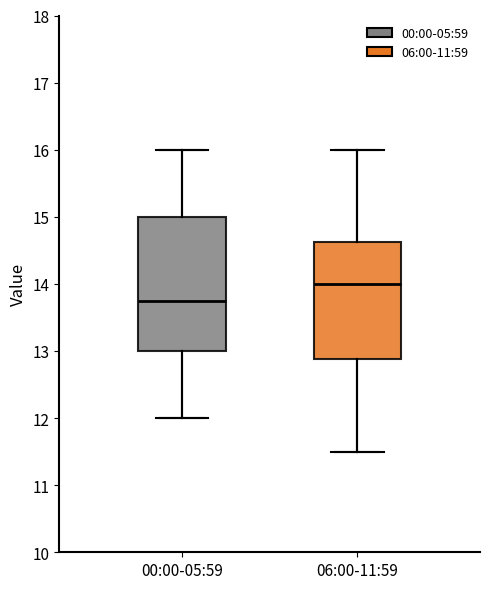

Reading left to right, read every box against the y-axis: the position of its median line, the range the box covers, and the ends of its whiskers. The values are not printed on the chart, so give them approximately, as read against the axis.

00:00-05:59: median 13.8, box 13.0 to 15.0, whiskers 12.0 to 16.0
06:00-11:59: median 14.0, box 12.9 to 14.6, whiskers 11.5 to 16.0